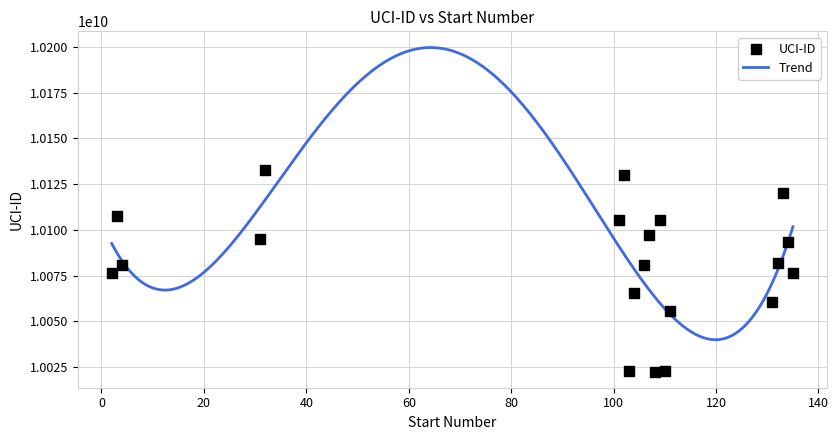

Between 109 and 31, which is larger?

109